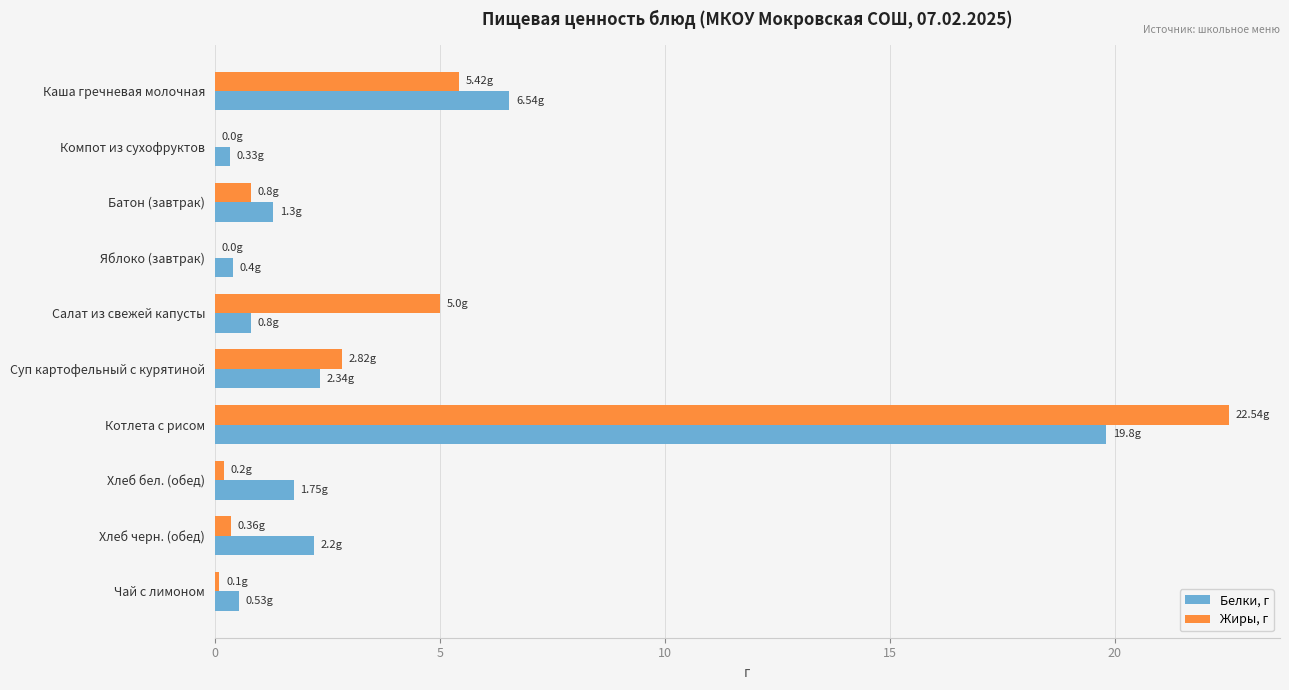

What is the sum of all Белки, г values?

36.0